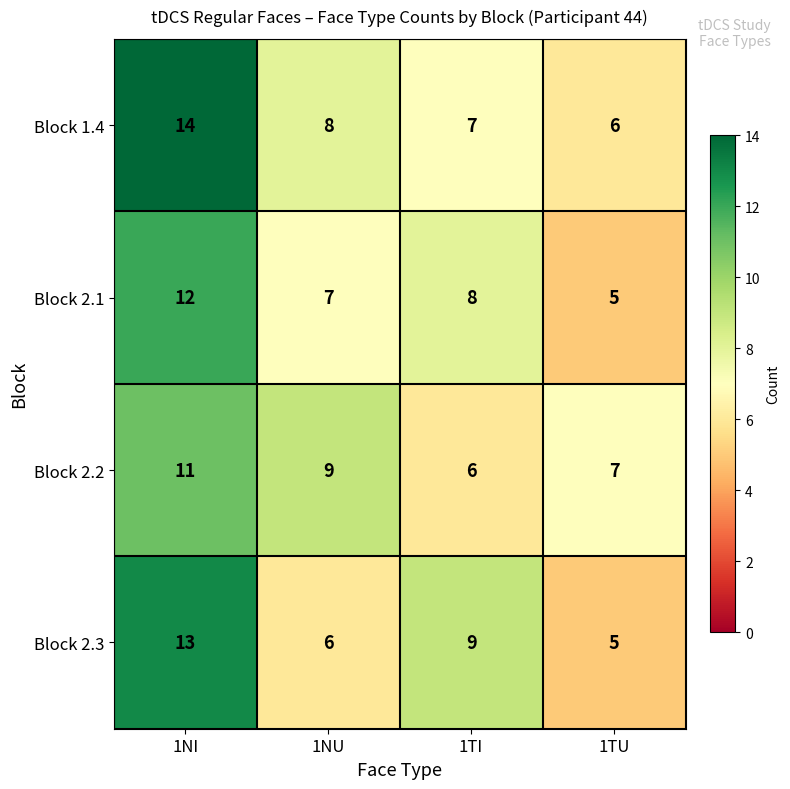

What is the difference between the maximum and second lowest values in the Block 2.2 series?

4